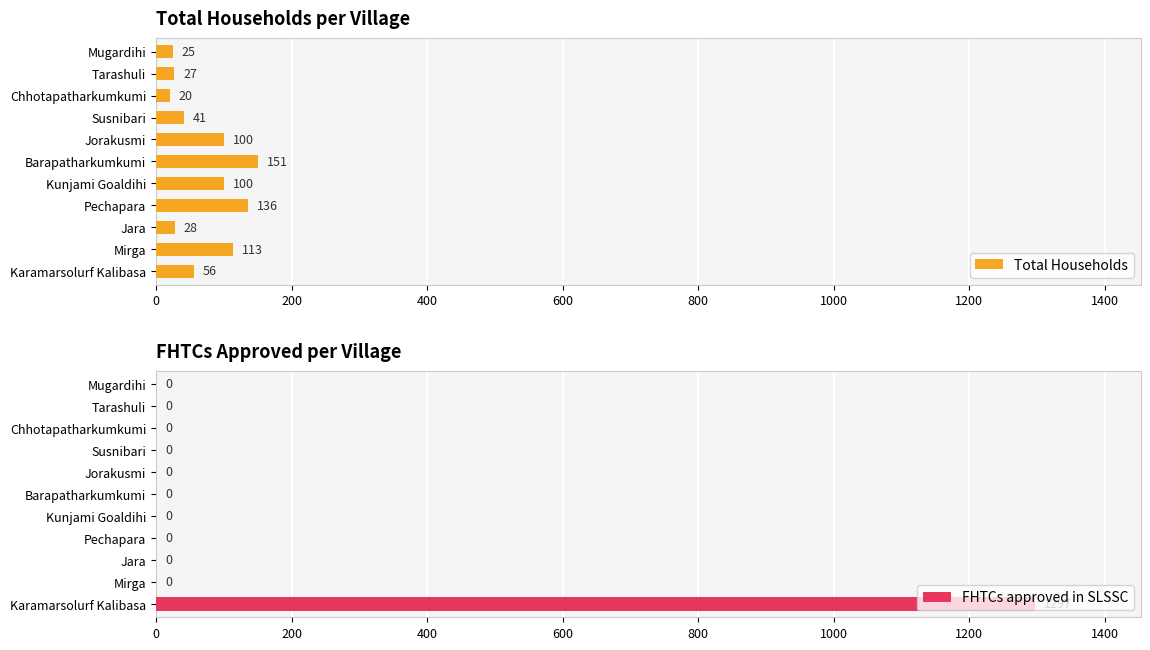

What is the sum of all Total Households values?

797